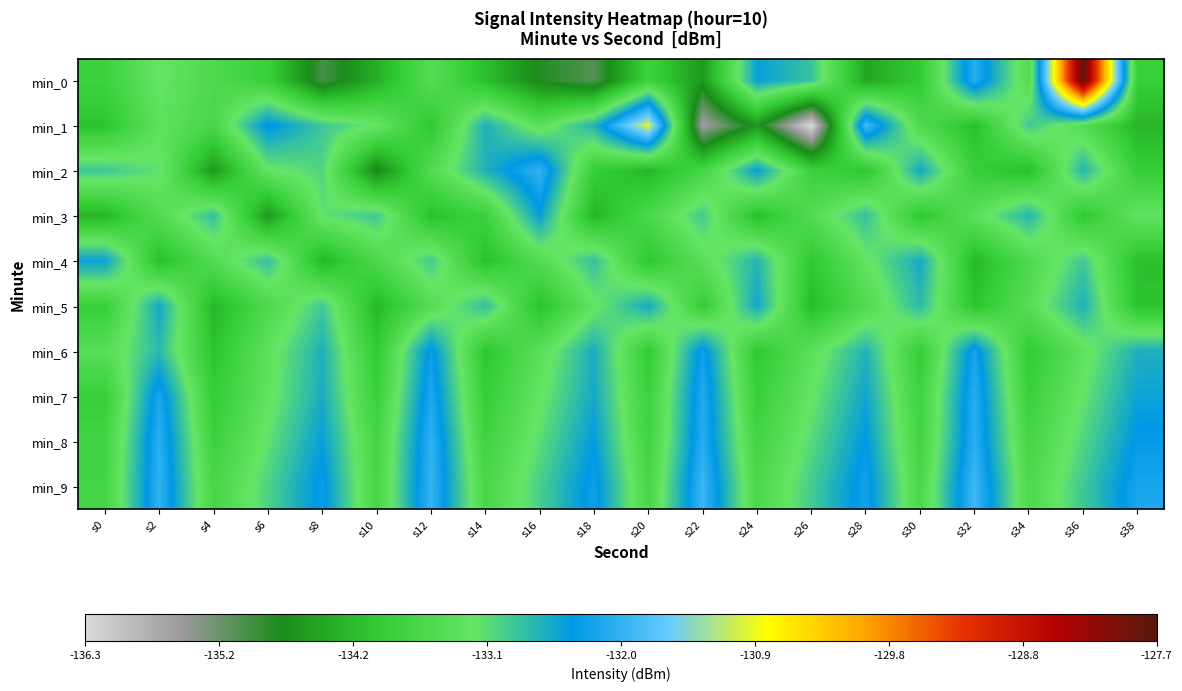

Which label corresponds to the smallest value in the chart?

s26